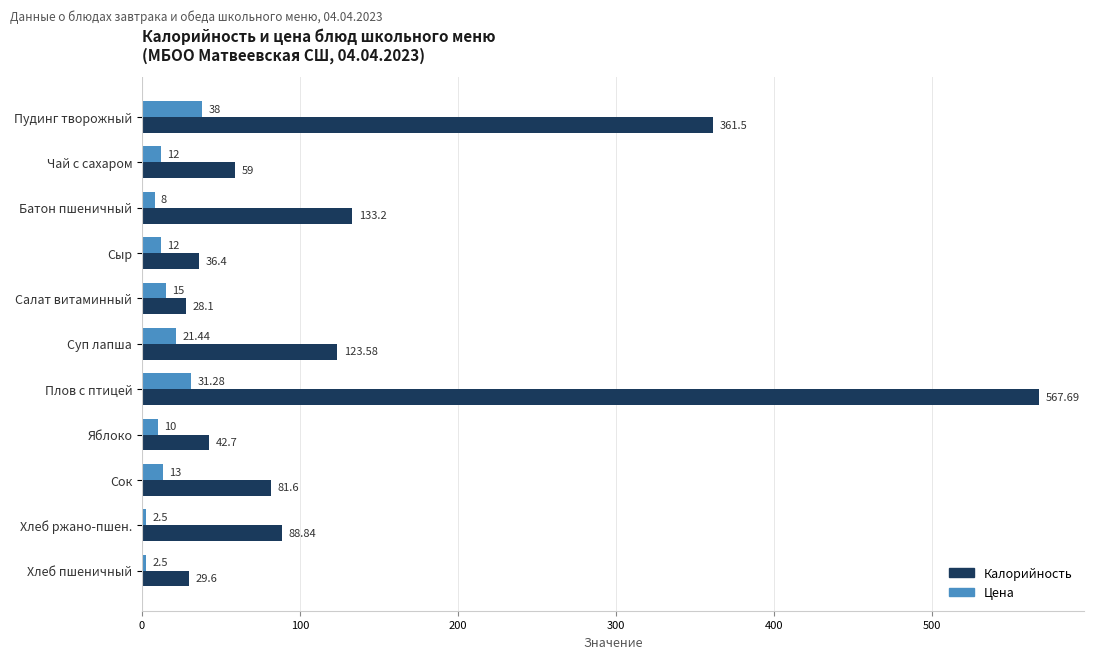

List the series in order of their overall mean, highest first.

Калорийность, Цена